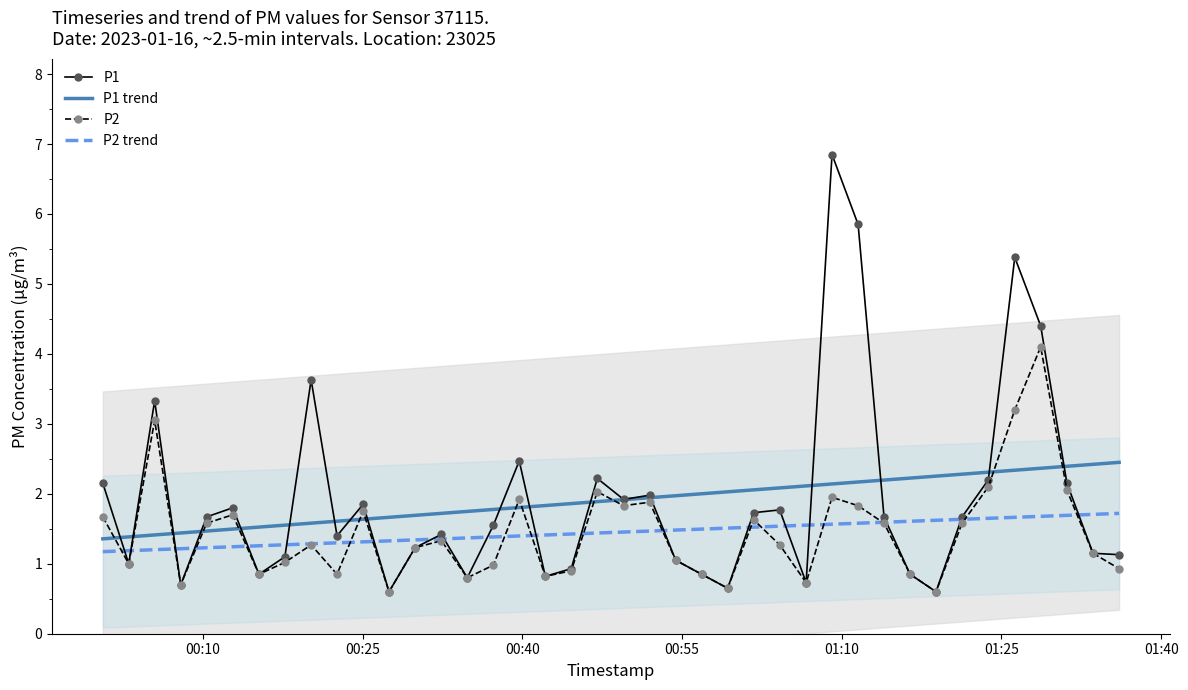

What is the minimum value for P2?

0.6